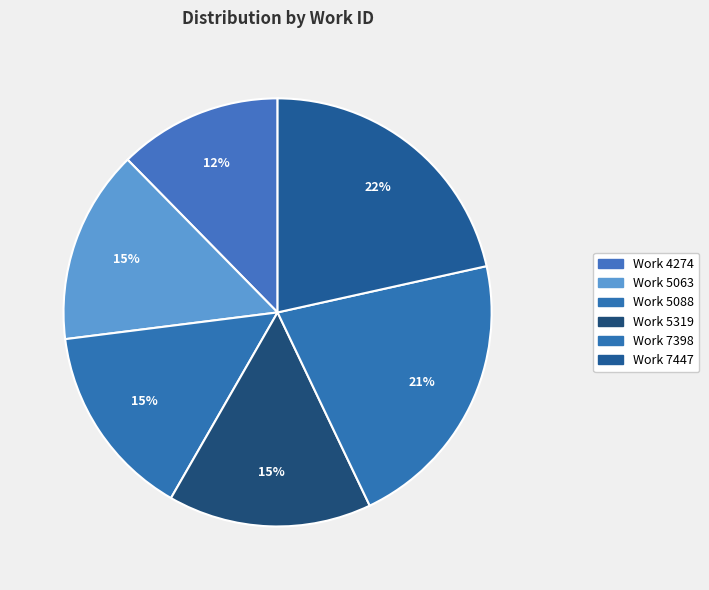

To the nearest percent, what is the average slice percentage?

17%